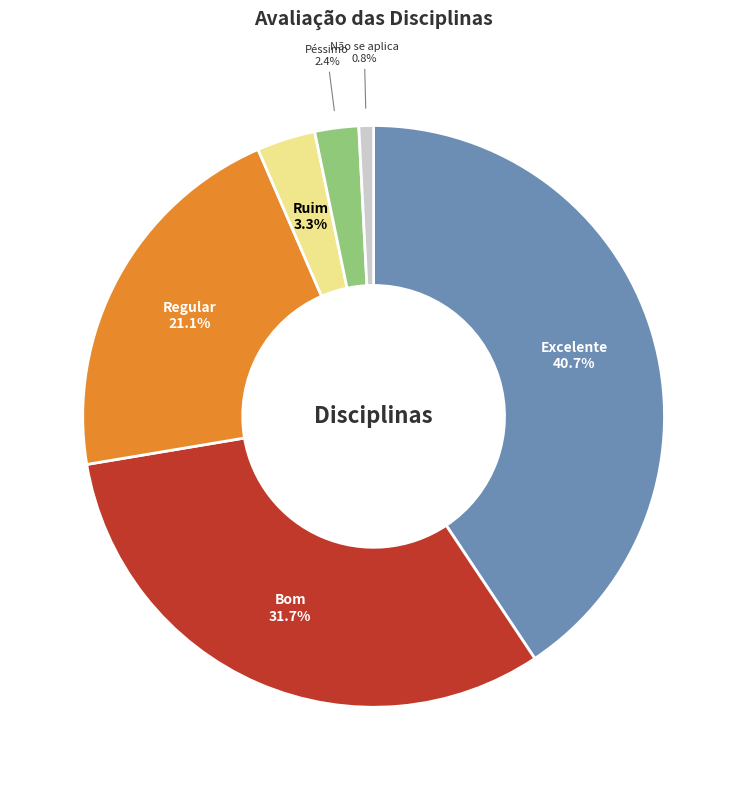

Is there any slice that represents more than half of the pie?

No